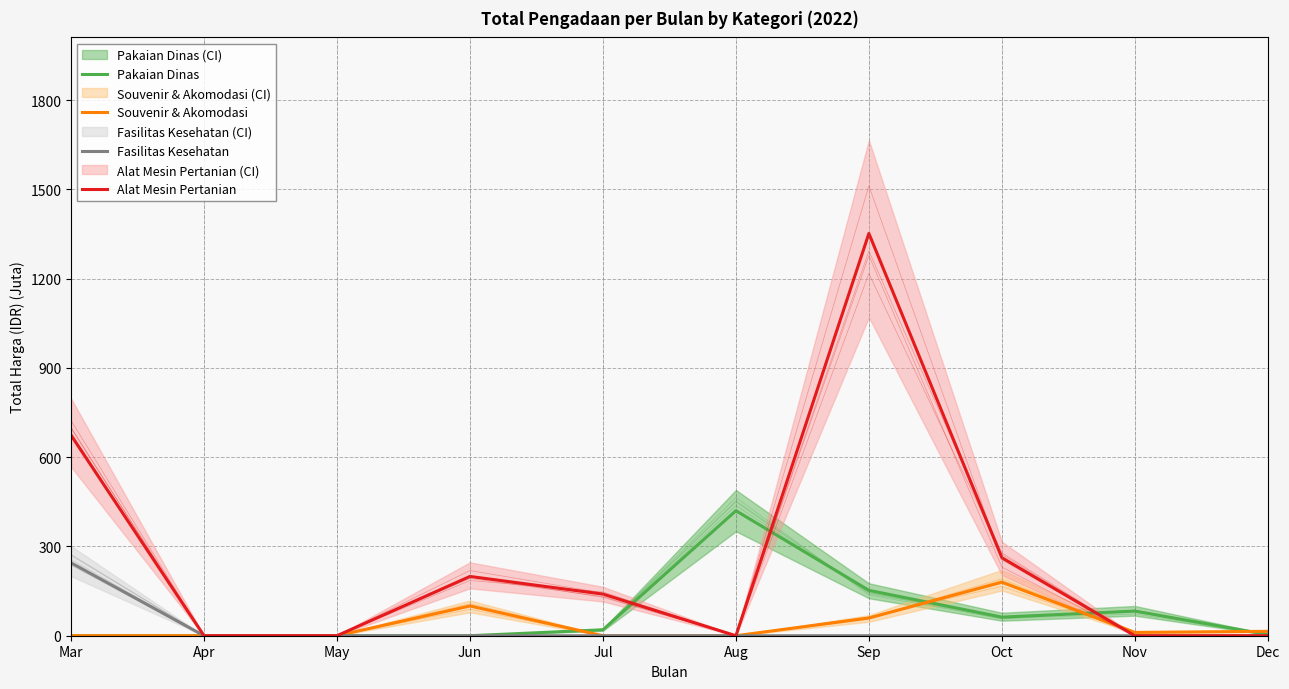

The Souvenir & Akomodasi series shows 11.1 at Nov. True or false?

True